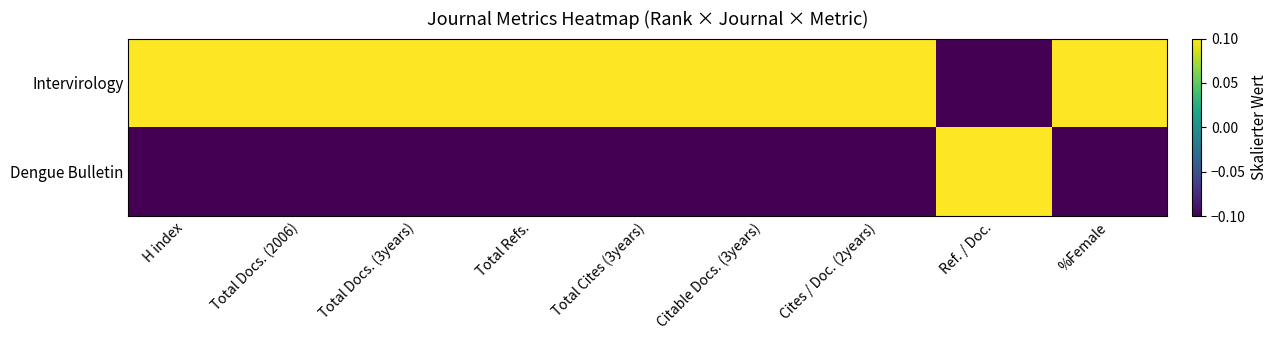

Which series has the widest spread of values?

Intervirology